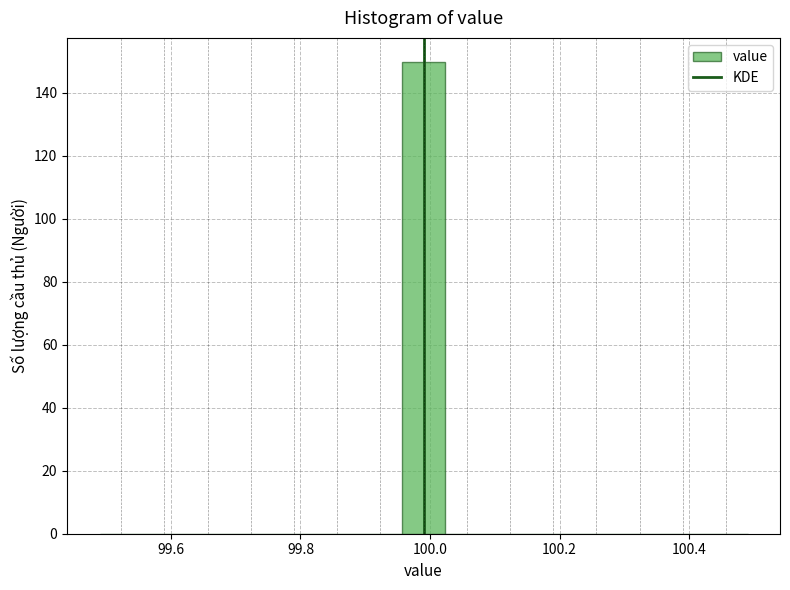

Around what value on the x-axis is the tallest bar? Give the approximate position of its centre, as read against the axis.

100.00